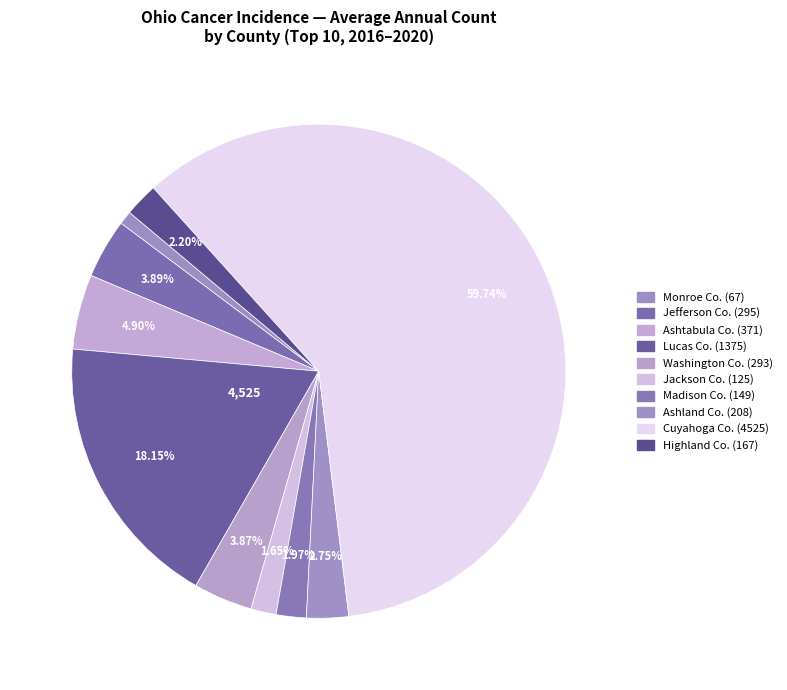

How many segments does this pie chart have?

10